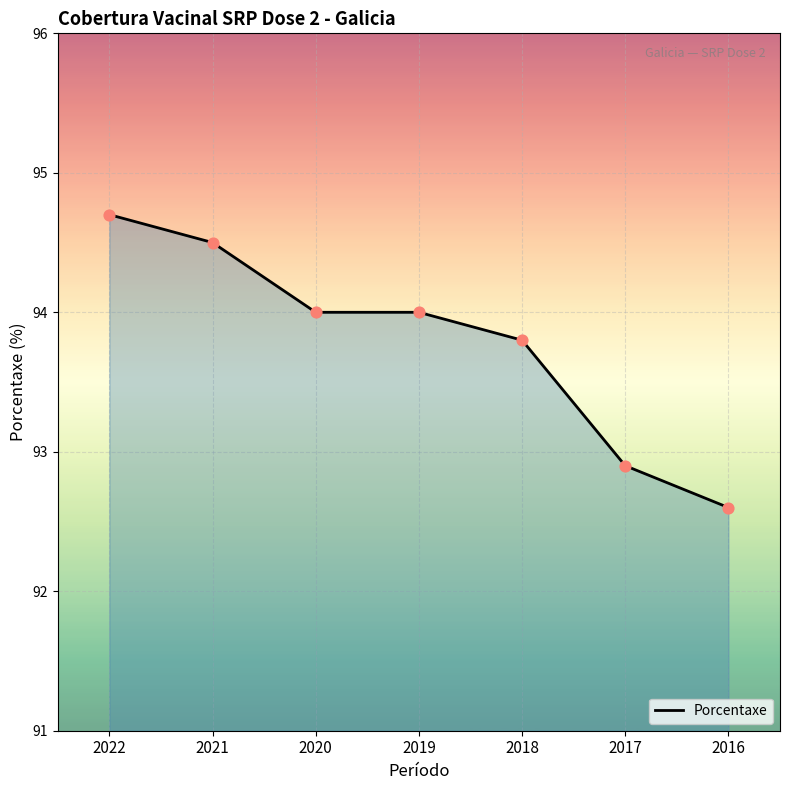

What is the ratio of the value at 2021 to the value at 2022?

1.0